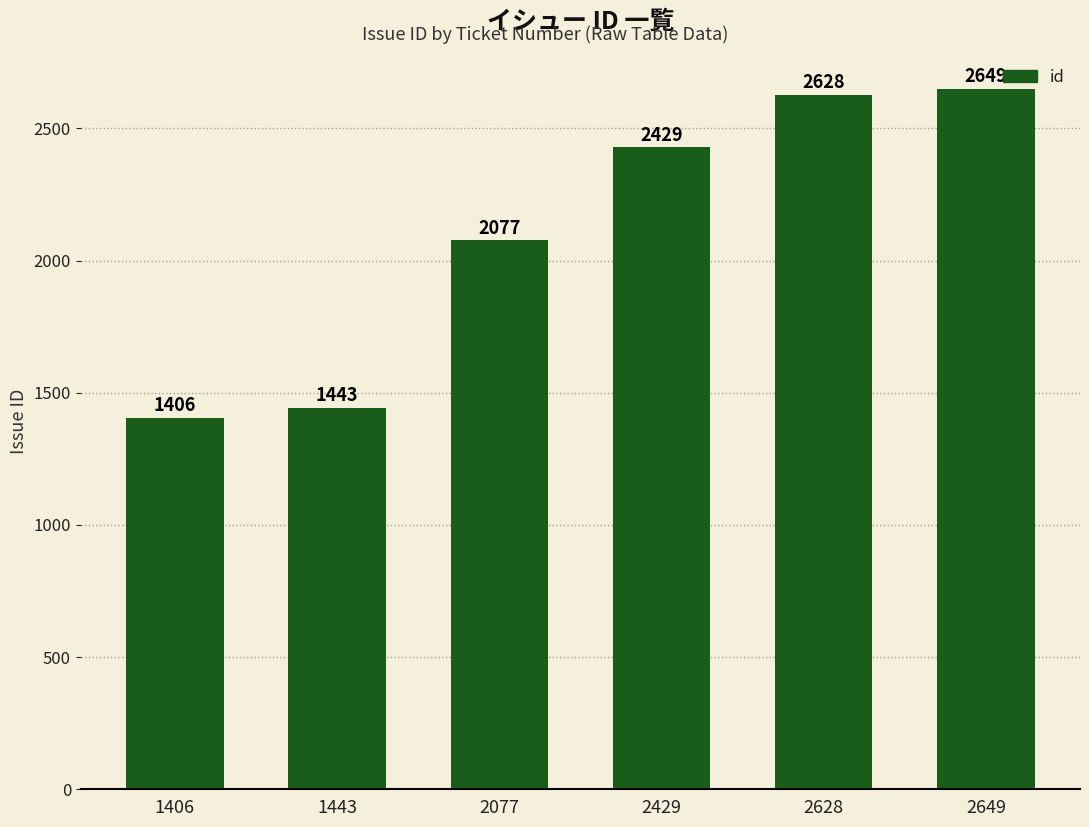

Which category has the highest value across all series?

2649